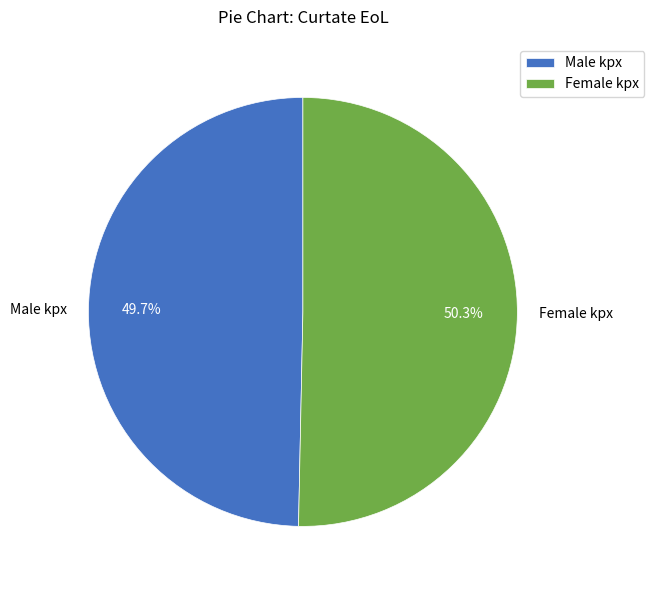

What is the smallest slice in the pie chart?

Male kpx